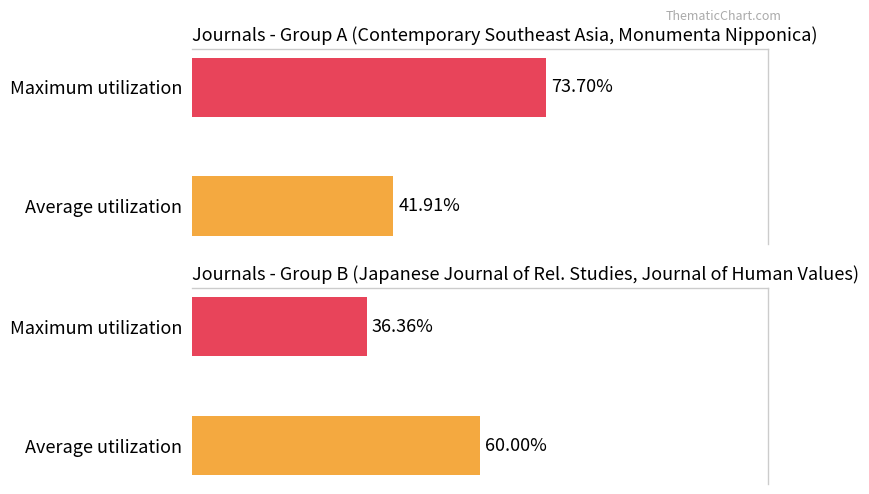

Does the chart contain stacked bars?

No